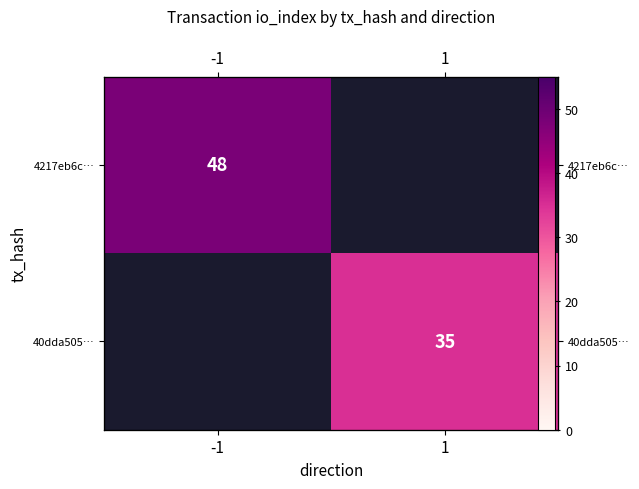

At -1, list the series in order from largest to smallest.

4217eb6c…, 40dda505…